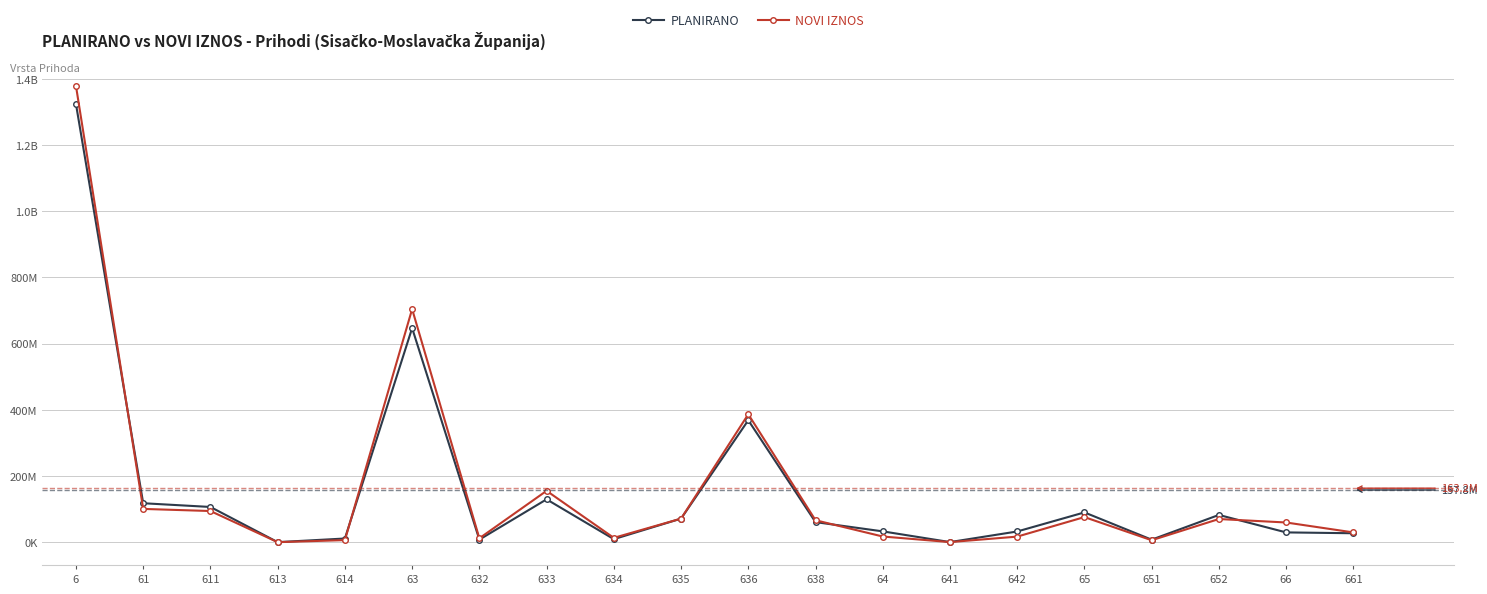

At which label is NOVI IZNOS closest to 689307357?

63